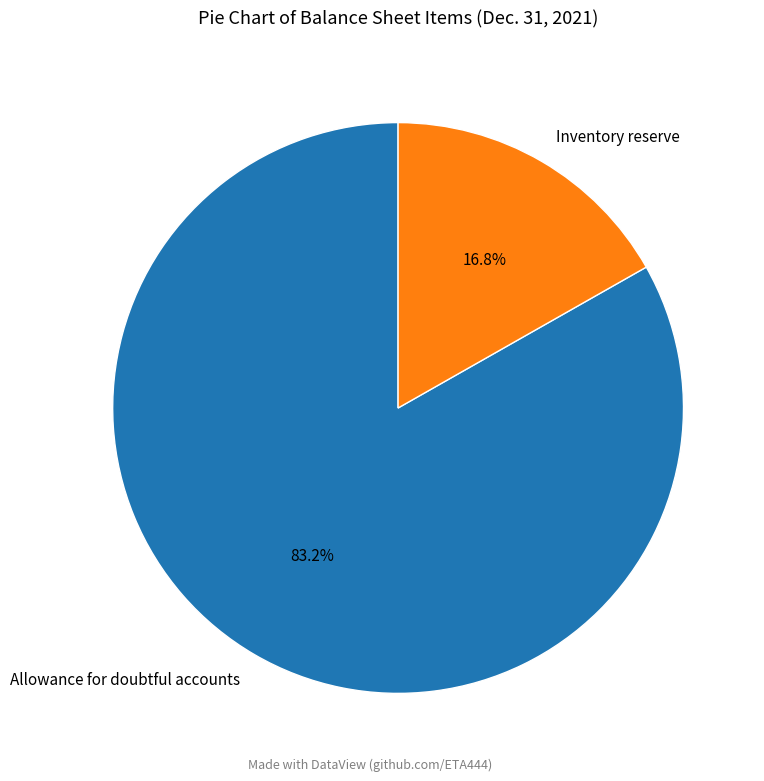

Does Inventory reserve account for over 50% of the chart?

No